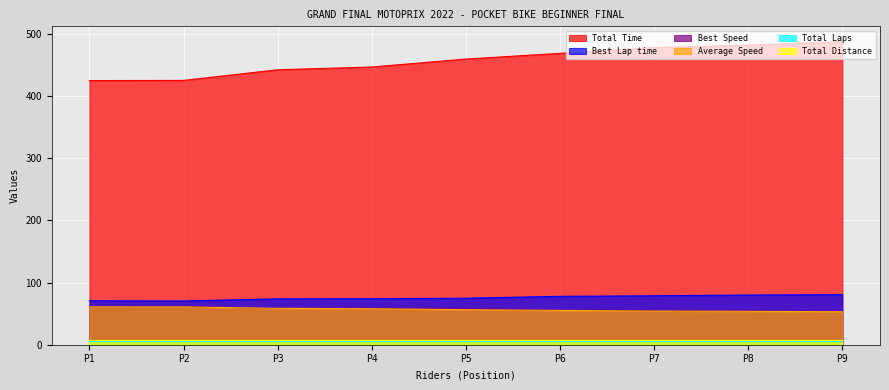

The value of Best Speed at P3 is 84.1. True or false?

False